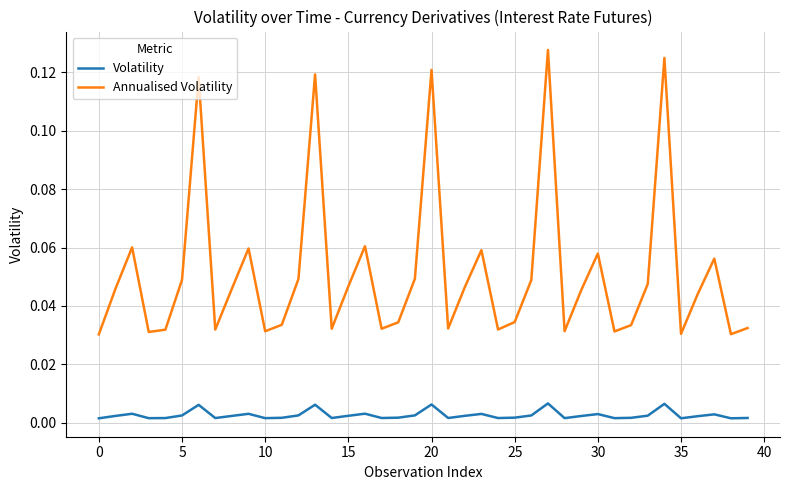

How many interior local peaks does the Annualised Volatility series have?

11